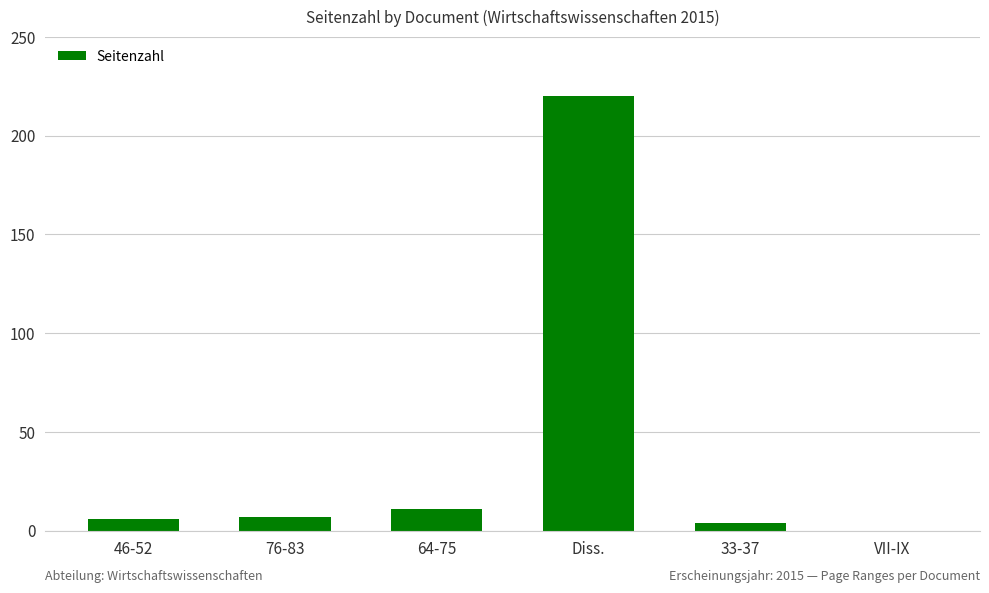

What is the change in value from 76-83 to VII-IX?

-7